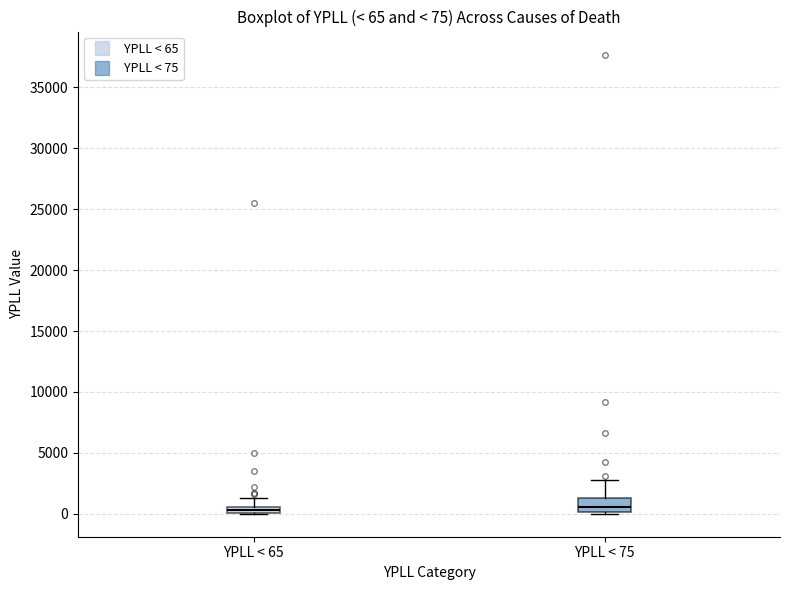

Comparing the boxes themselves (not the whiskers), which one is the tallest?

YPLL < 75